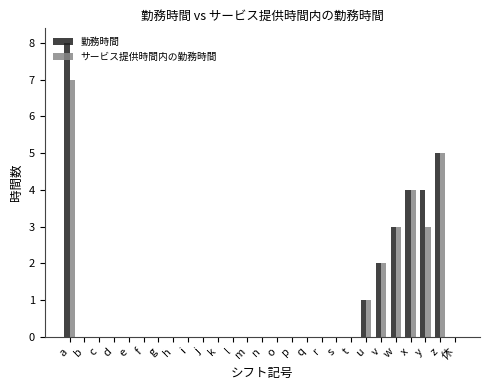

What is the maximum value shown in the chart?

8